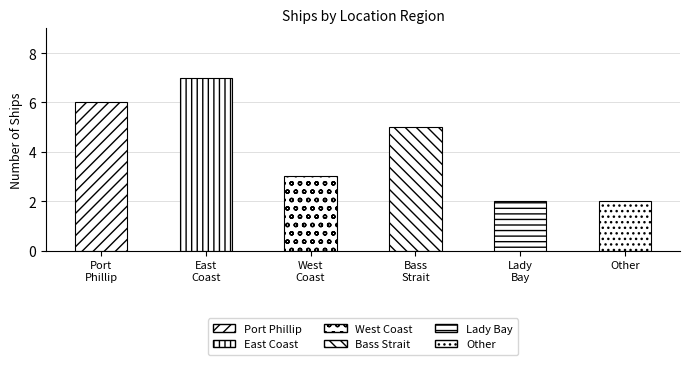

What is the ratio of the value at Lady Bay to the value at East Coast?

0.3